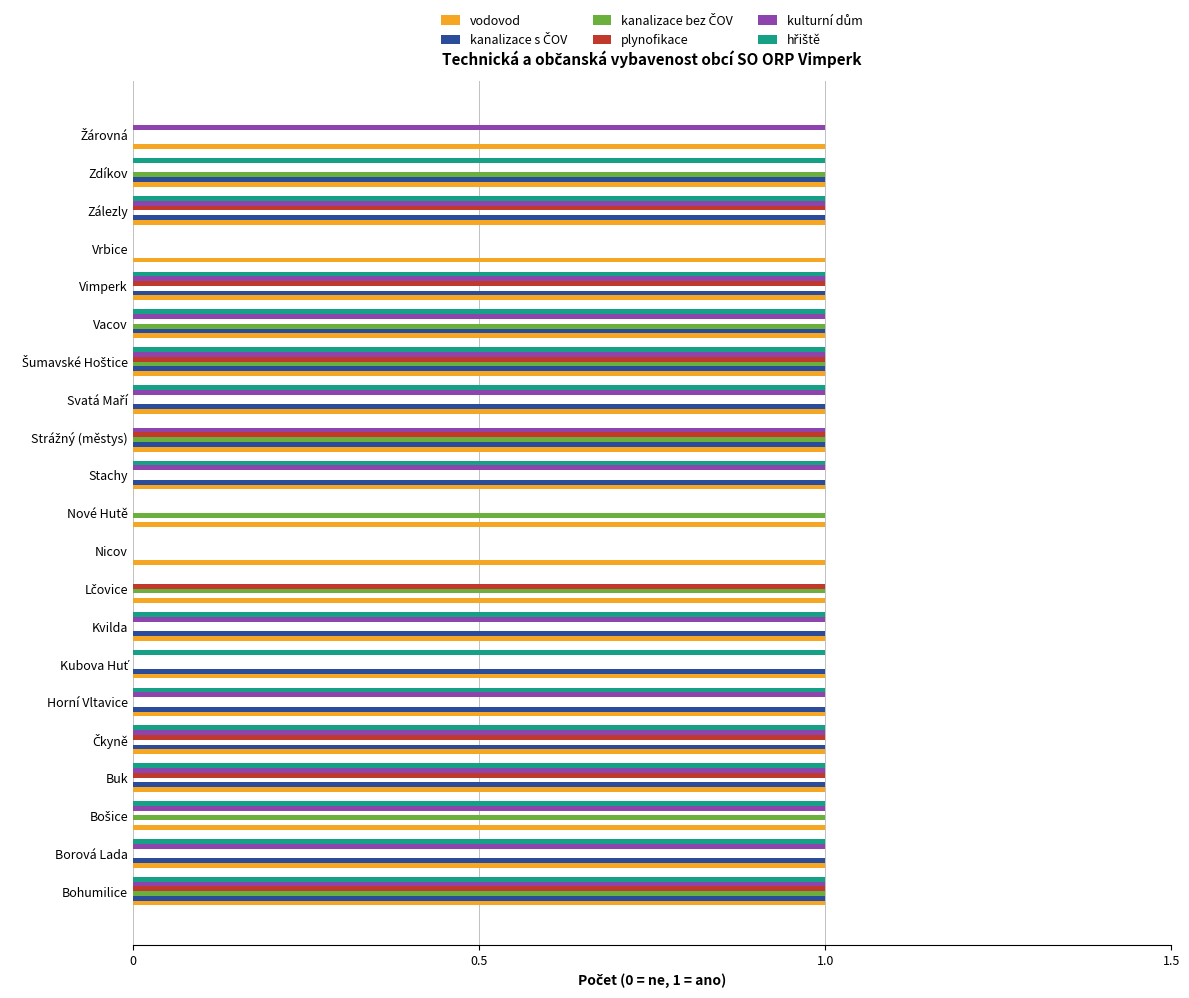

The value of vodovod at Vrbice is 1. True or false?

True